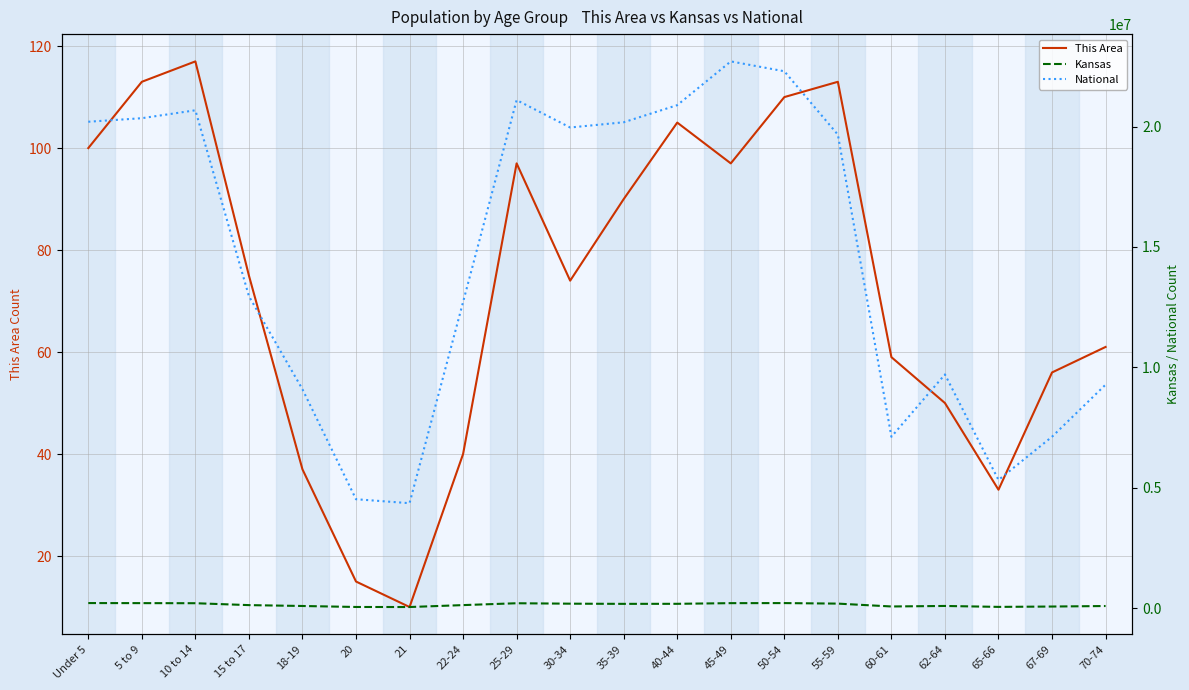

True or false: National and Kansas intersect in this chart.

False